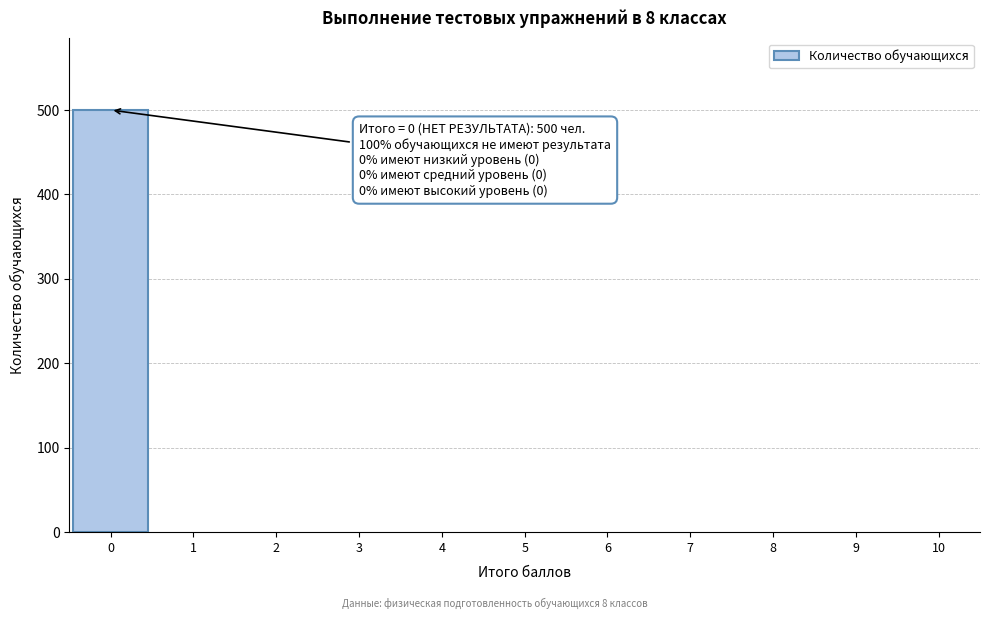

Over which range of the x-axis is the bar tallest?

-0.5 to 0.5